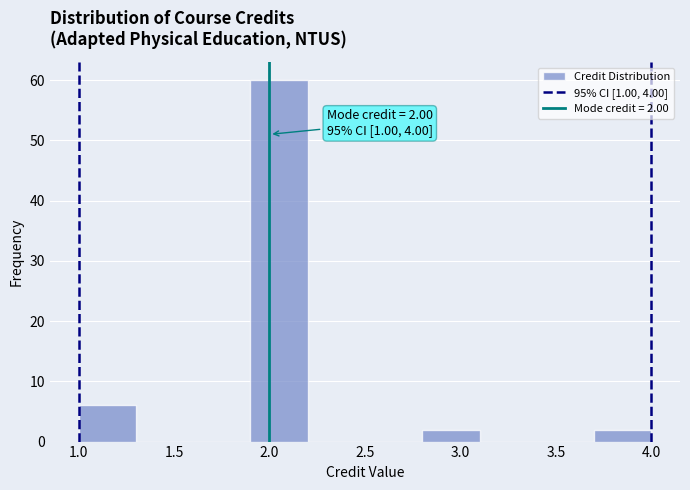

Which range on the x-axis has the tallest bar?

1.9 to 2.2